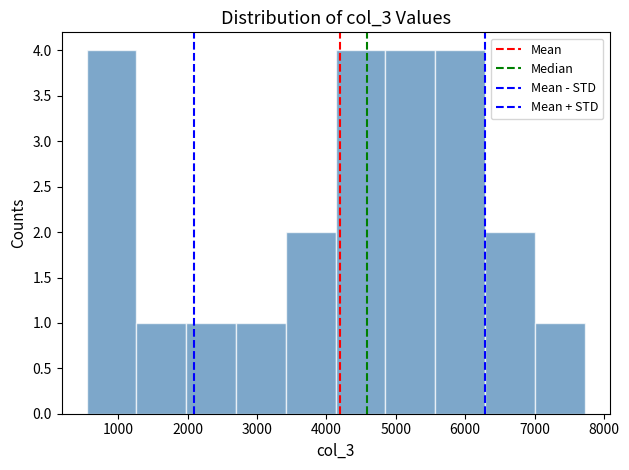

Reading left to right, list every bar in this chart as the range it spans on the x-axis followed by its height. Neither the bar edges nor the heights are printed on the chart, so give them approximately, as read against the axes.

500 to 1300: 4
1300 to 2000: 1
2000 to 2700: 1
2700 to 3400: 1
3400 to 4100: 2
4100 to 4800: 4
4800 to 5600: 4
5600 to 6300: 4
6300 to 7000: 2
7000 to 7700: 1